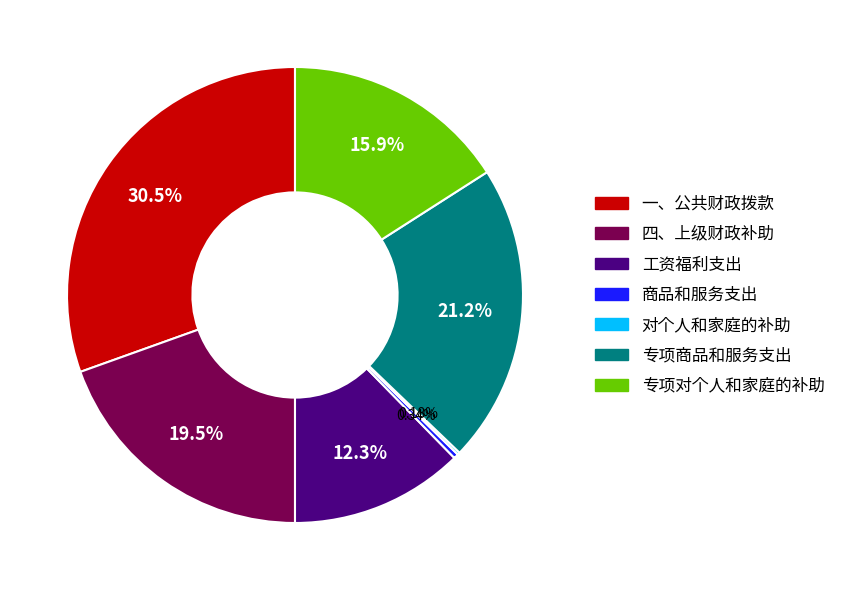

Does 商品和服务支出 represent more than half of the total?

No